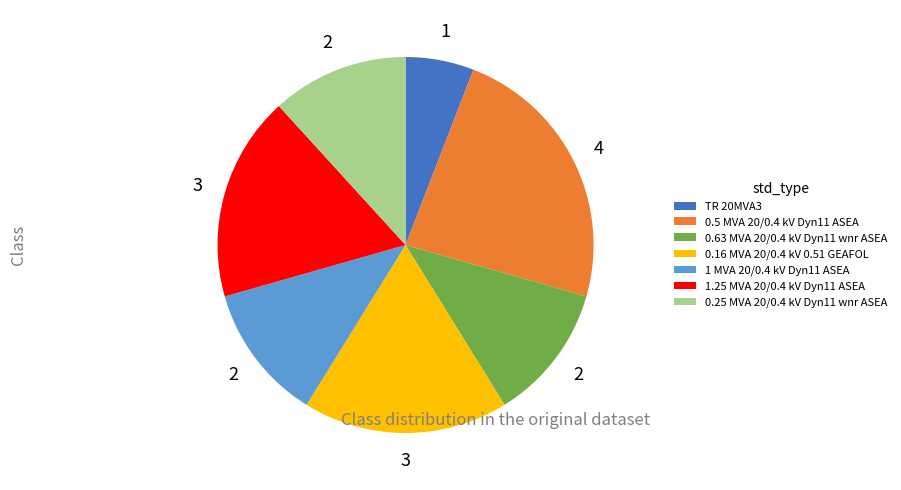

What is the largest slice in the pie chart?

0.5 MVA 20/0.4 kV Dyn11 ASEA